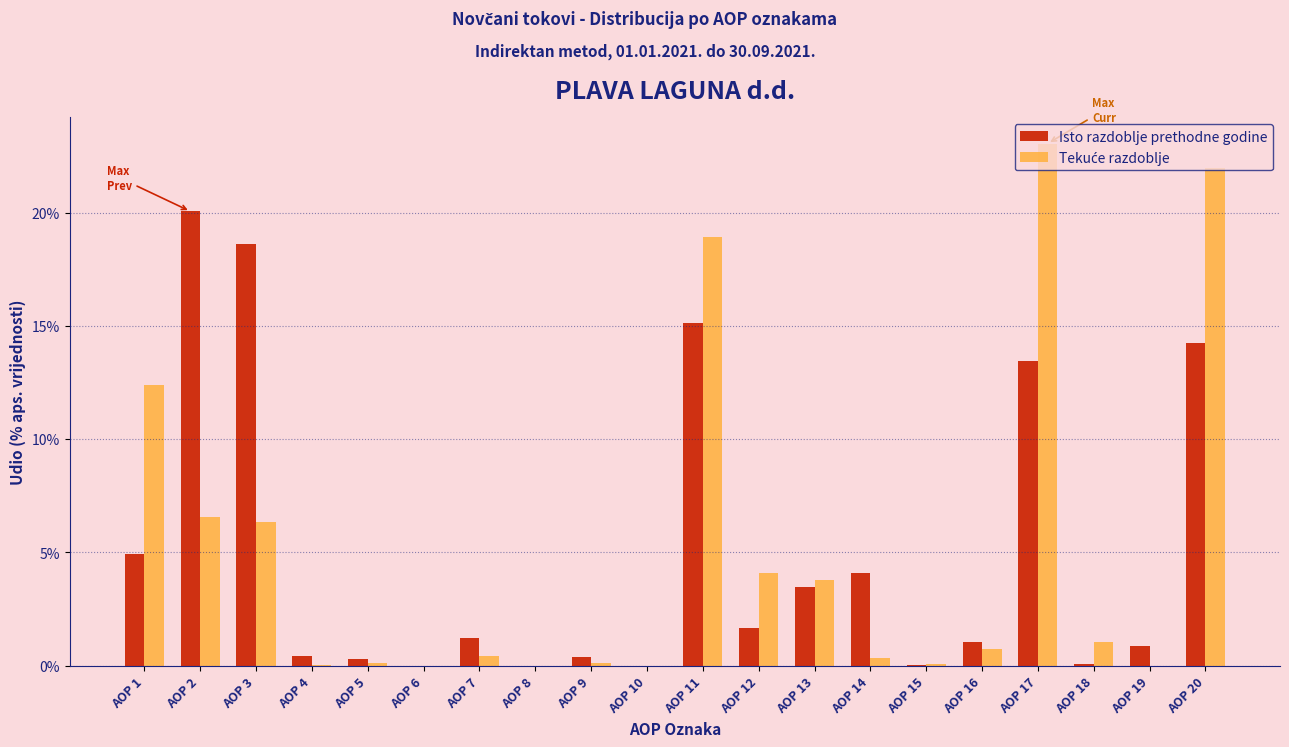

What is the sum of the Isto razdoblje prethodne godine values at AOP 2 and AOP 17?

33.5